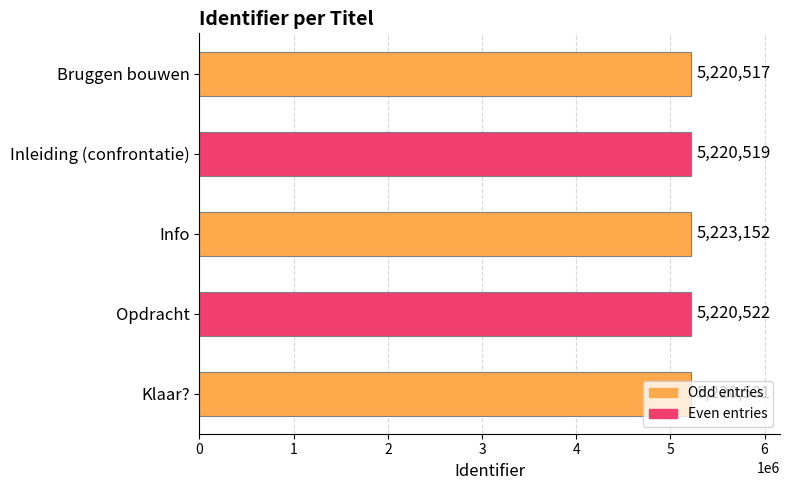

Approximately how many times larger is the value at Inleiding (confrontatie) compared to Info?

1.0